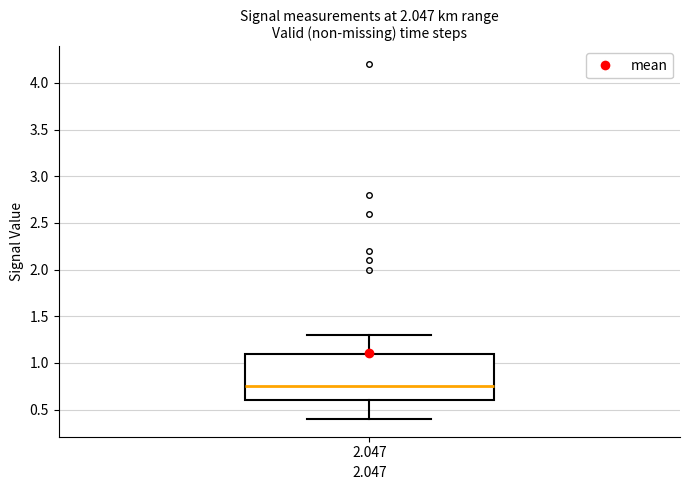

Where is the upper edge of the box at x = 2.047 on the y-axis? The values are not printed on the chart, so give them approximately, as read against the axis.

1.10